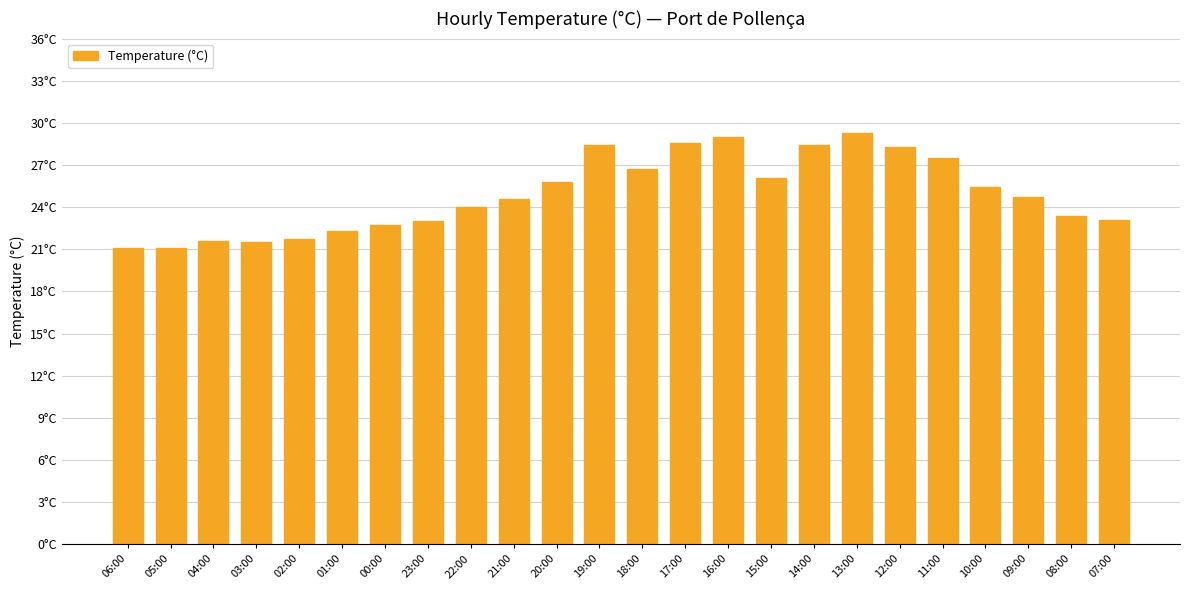

Reading left to right, what are all the values shown in this chart?

06:00=21.1	05:00=21.1	04:00=21.6	03:00=21.5	02:00=21.7	01:00=22.3	00:00=22.7	23:00=23.0	22:00=24.0	21:00=24.6	20:00=25.8	19:00=28.4	18:00=26.7	17:00=28.6	16:00=29.0	15:00=26.1	14:00=28.4	13:00=29.3	12:00=28.3	11:00=27.5	10:00=25.4	09:00=24.7	08:00=23.4	07:00=23.1